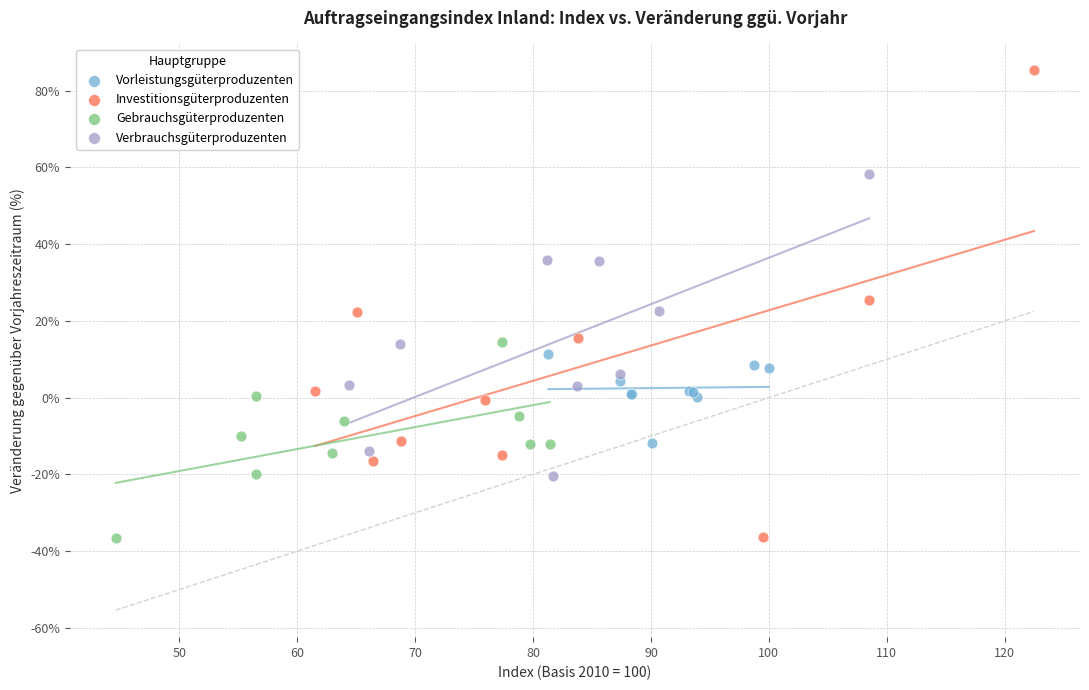

Which series contains the highest Y value?

Investitionsgüterproduzenten